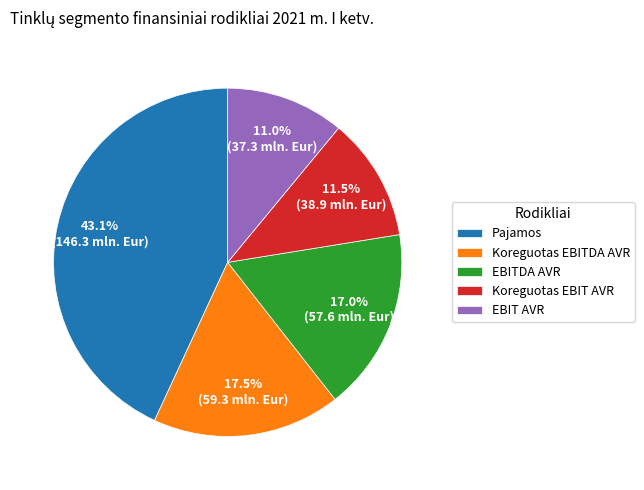

To the nearest percent, what is the difference between the largest and smallest slice percentages?

32%